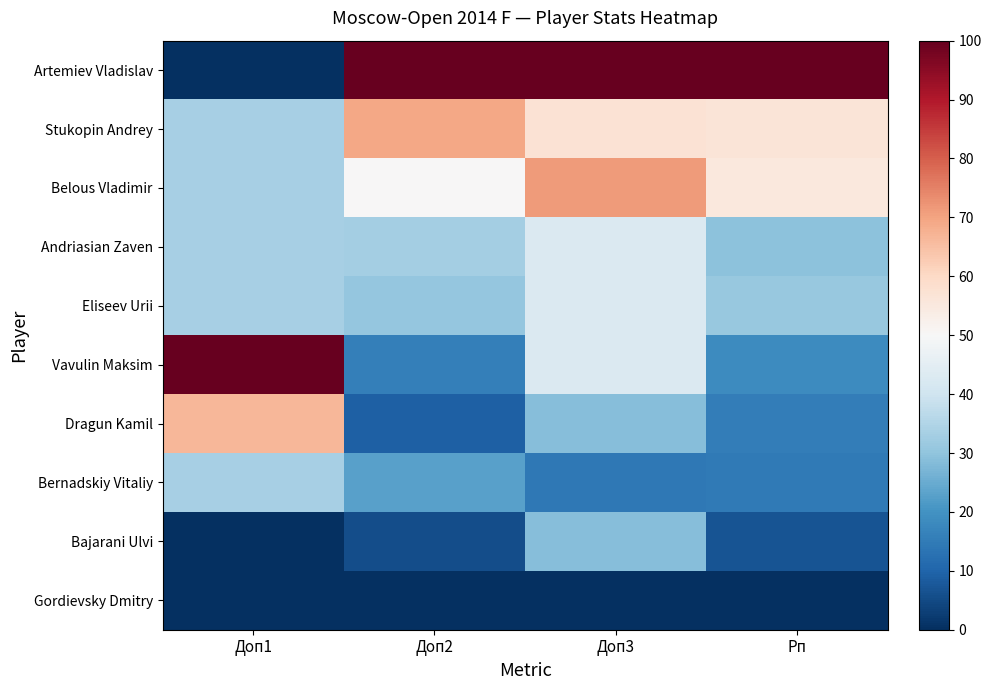

Which series has the widest spread of values?

Artemiev Vladislav